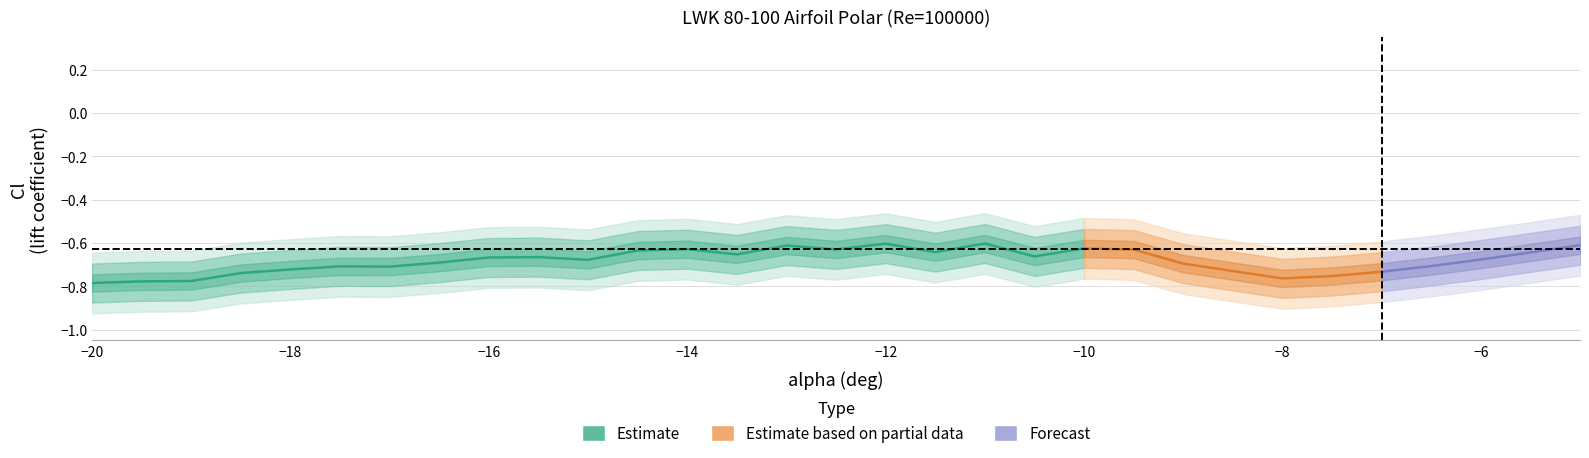

True or false: Cl (center) and Cm (center) cross at least once.

False